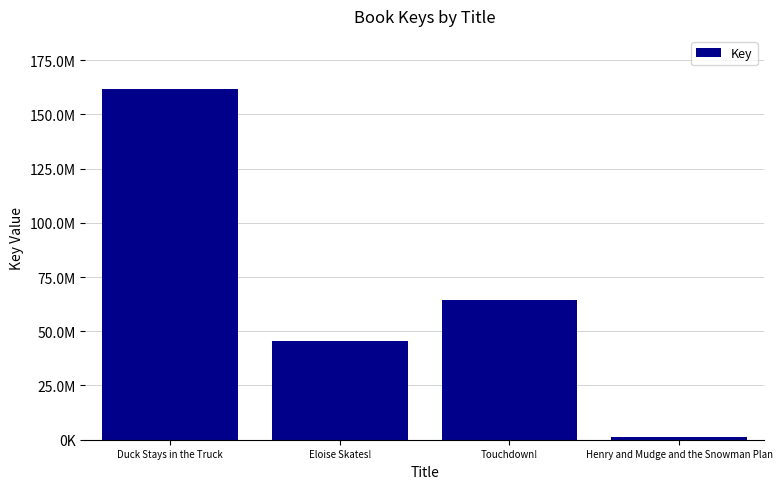

What is the smallest value displayed?

1063193